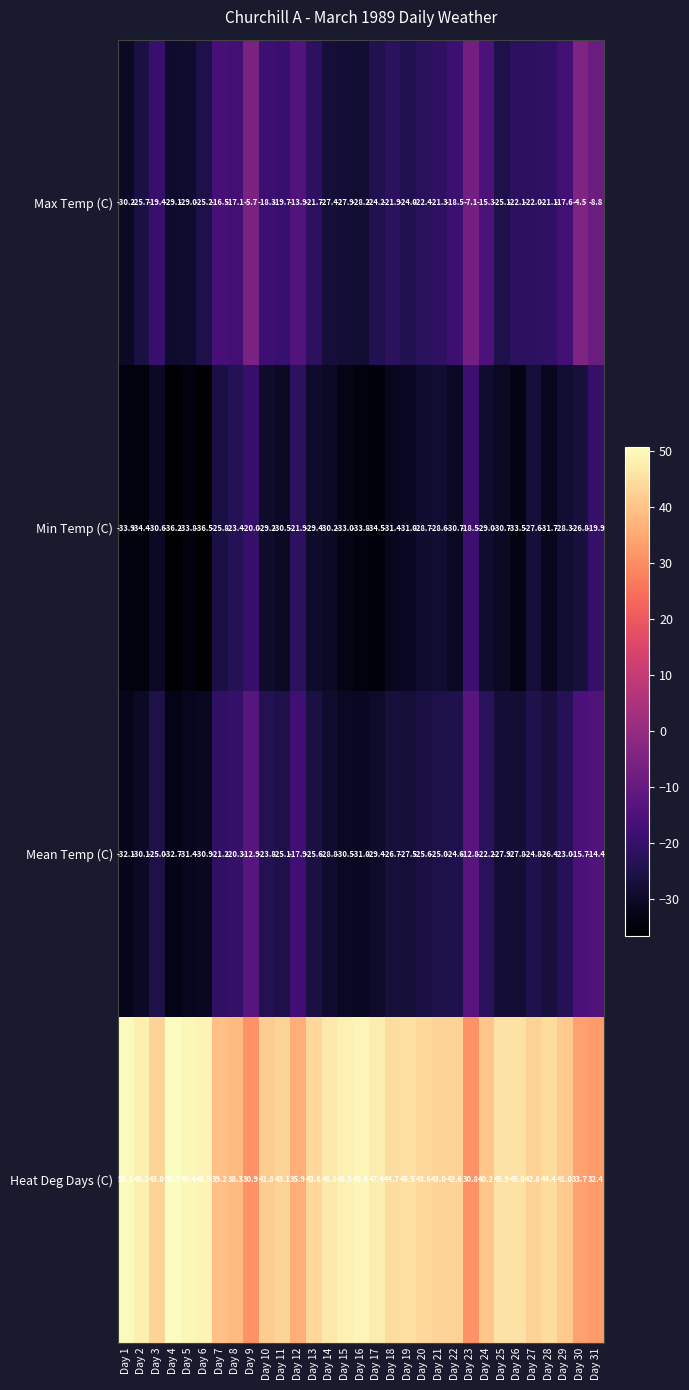

Which series has the largest total across all categories?

Heat Deg Days (C)